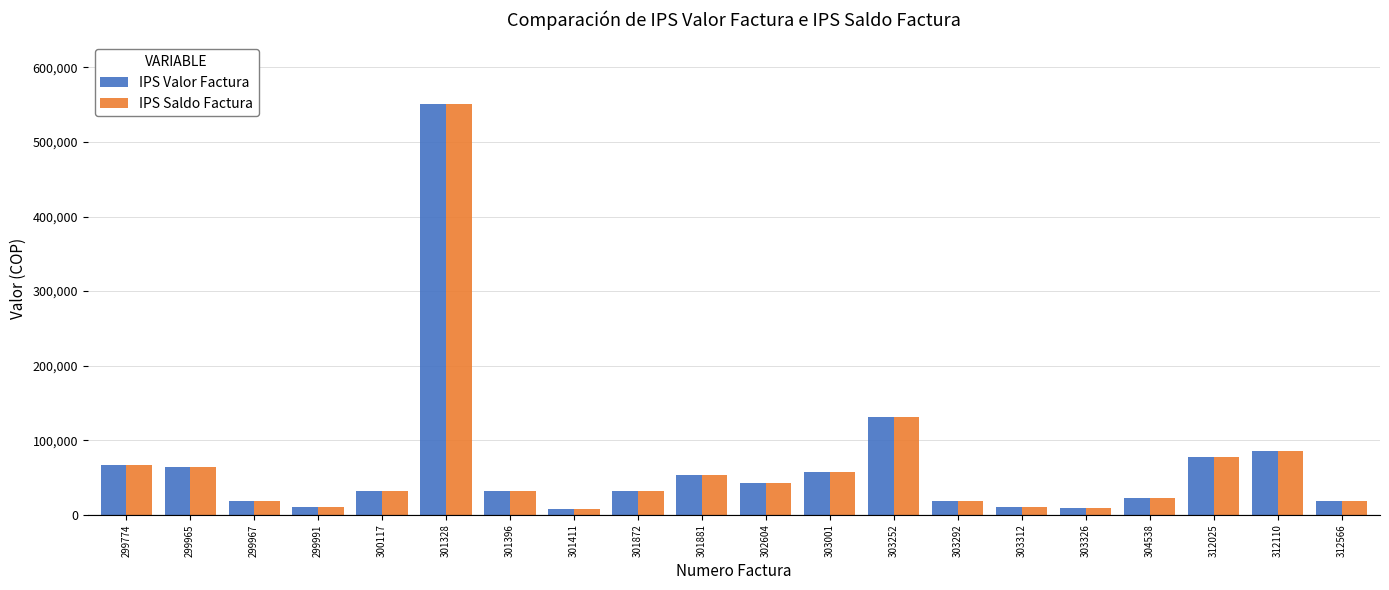

What is the sum of the IPS Valor Factura values at 301328 and 301411?

558240